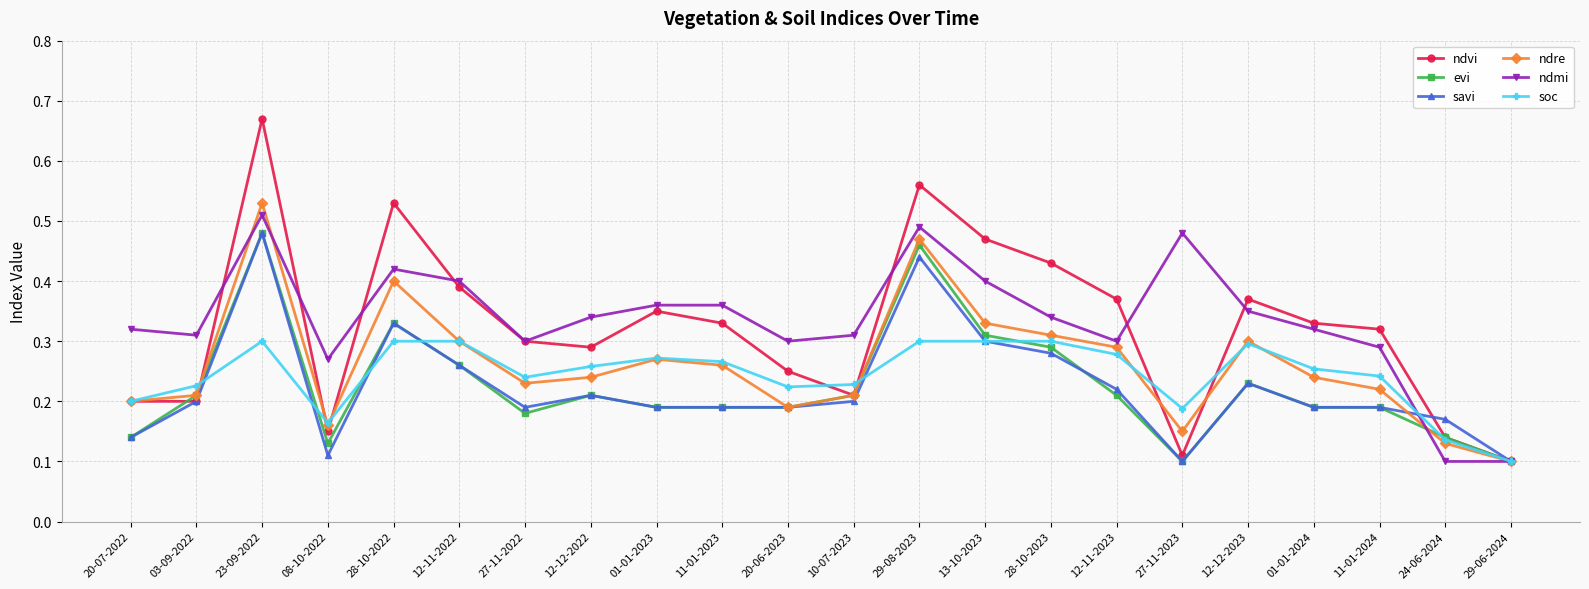

Which category has the highest value in the ndmi series?

23-09-2022